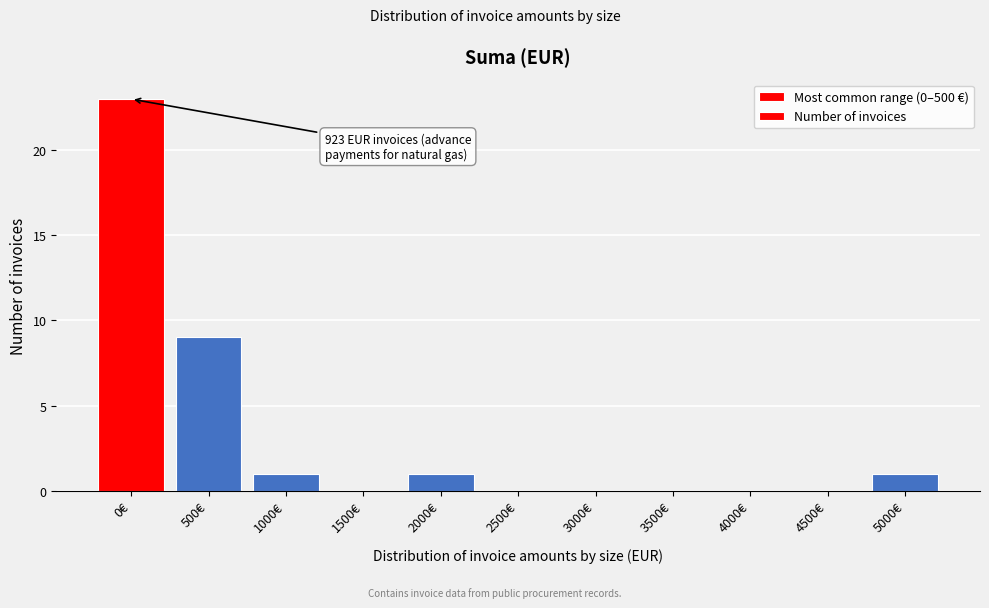

Reading left to right, what are all the values shown in this chart?

0€=23	500€=9	1000€=1	1500€=0	2000€=1	2500€=0	3000€=0	3500€=0	4000€=0	4500€=0	5000€=1